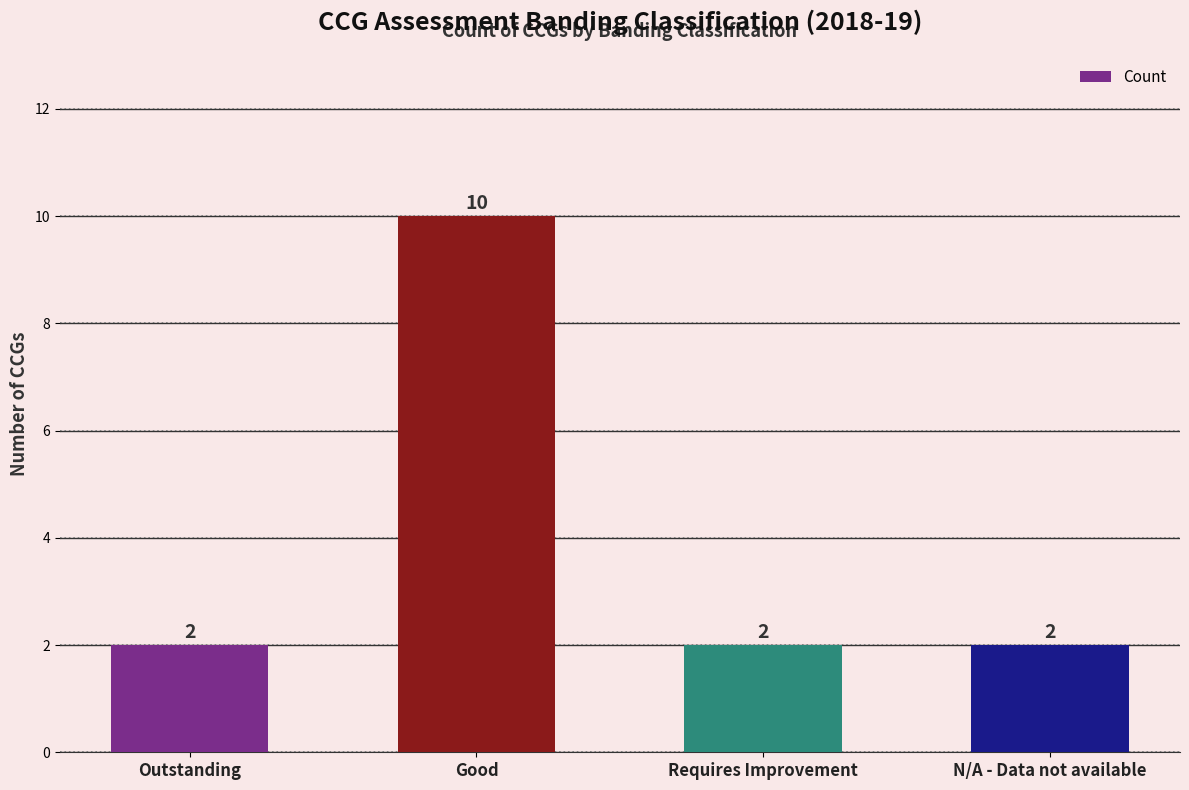

What is the maximum value shown in the chart?

10